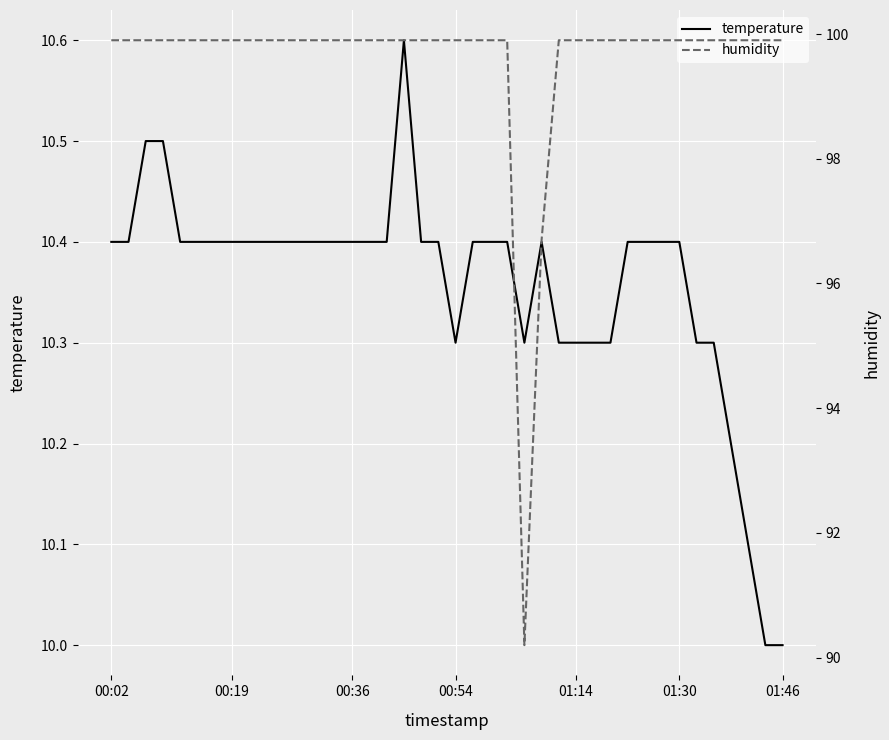

How many series are shown in this chart?

2